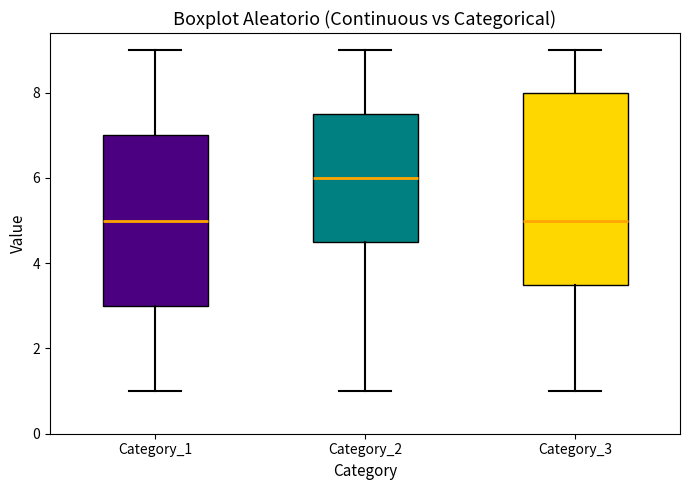

Where is the lower edge of the box for Category_3 on the y-axis? The values are not printed on the chart, so give them approximately, as read against the axis.

3.6